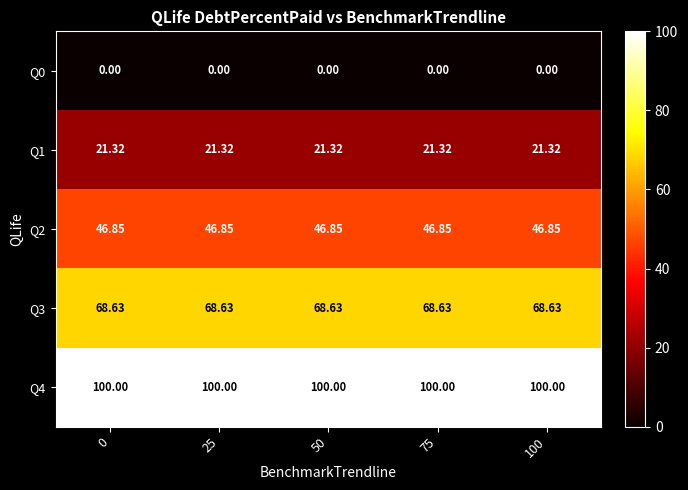

Is the value of Q0 at 25 greater than the value of Q1 at 25?

No